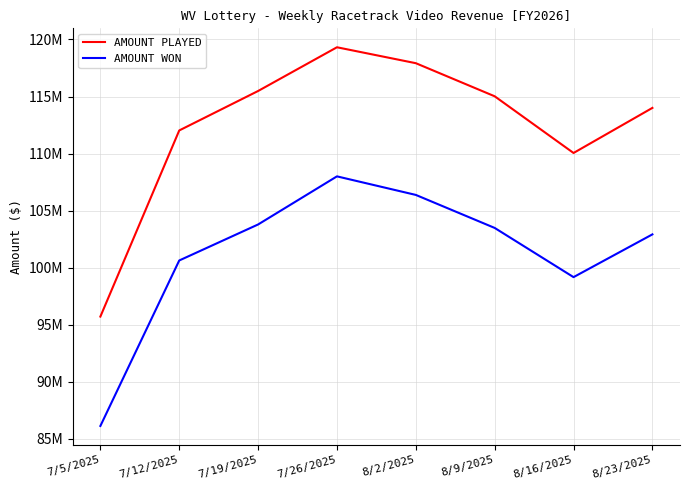

True or false: AMOUNT PLAYED and AMOUNT WON cross at least once.

False